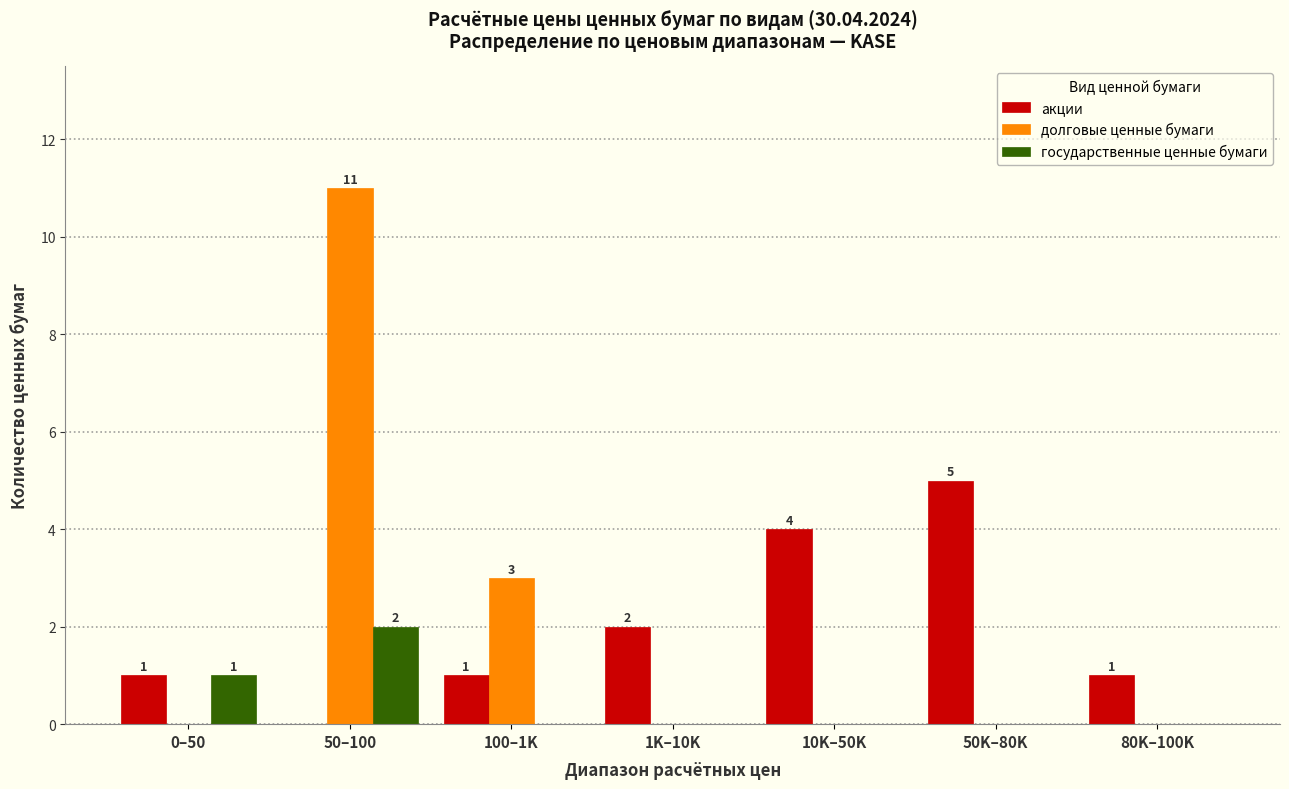

What is the sum of all государственные ценные бумаги values?

3